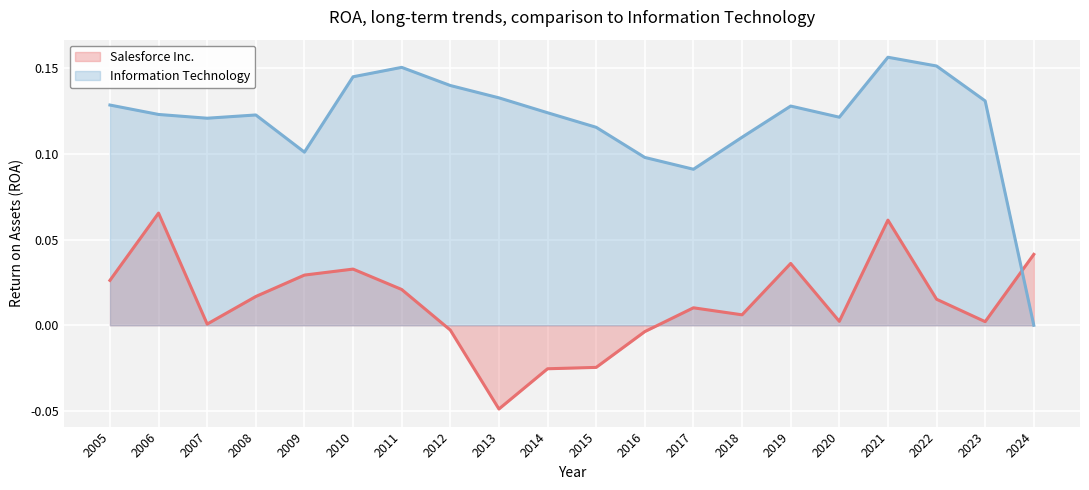

At which category is the sum across all series the highest?

2021